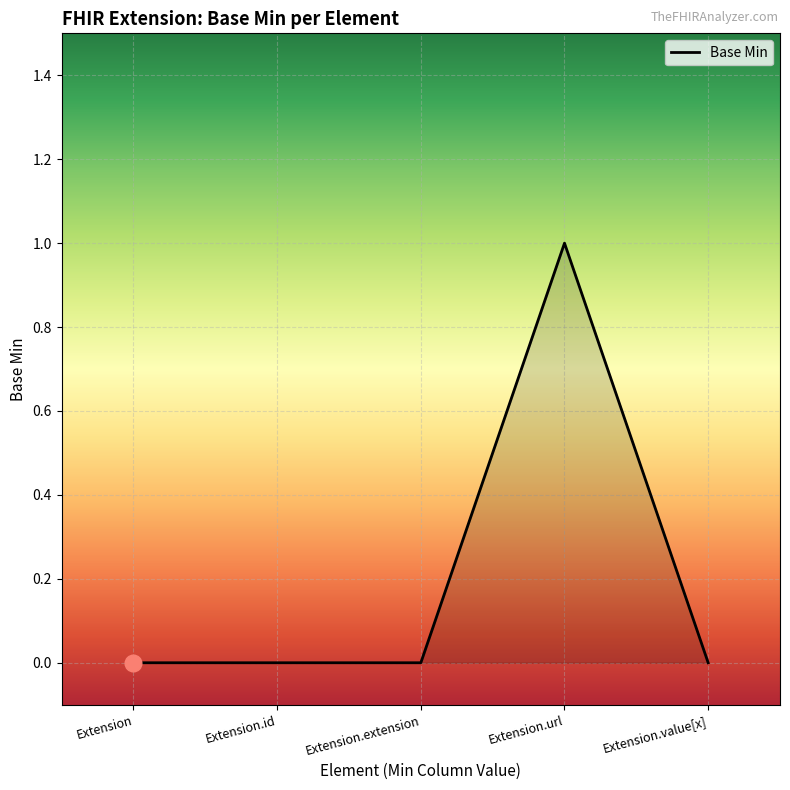

The chart shows a value of -1 at Extension. True or false?

False